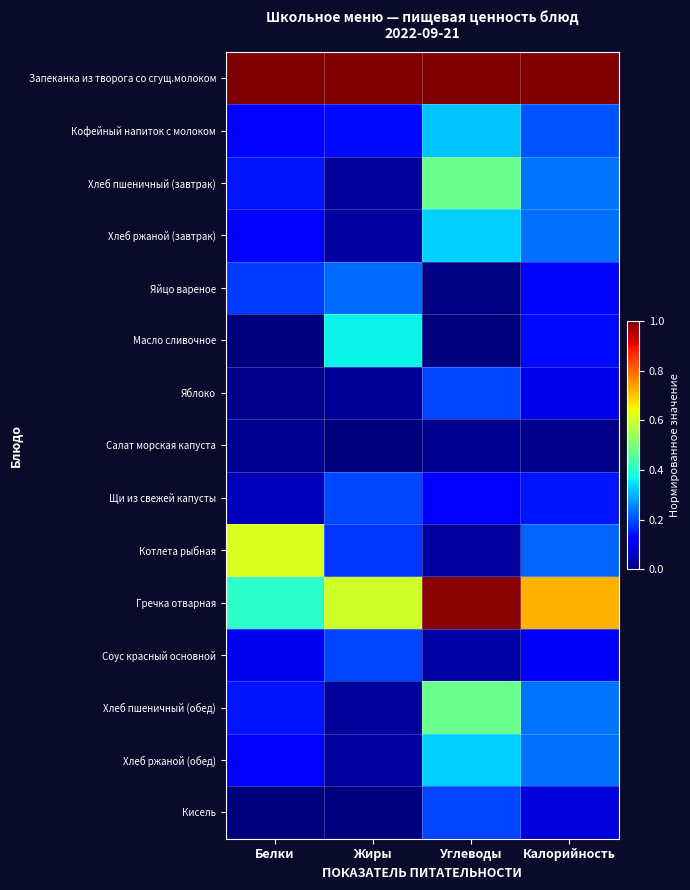

Which series has the largest total across all categories?

Запеканка из творога со сгущ.молоком